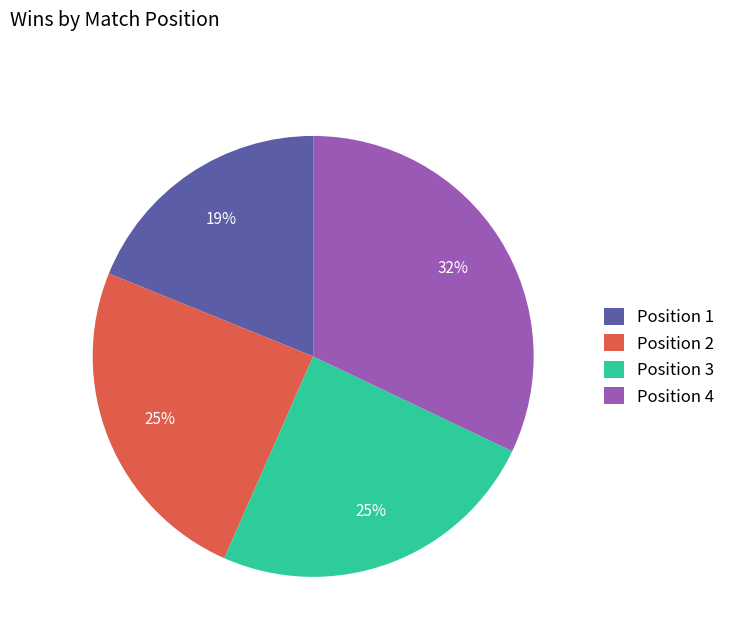

Combined, do Position 3 and Position 2 account for over 50%?

No